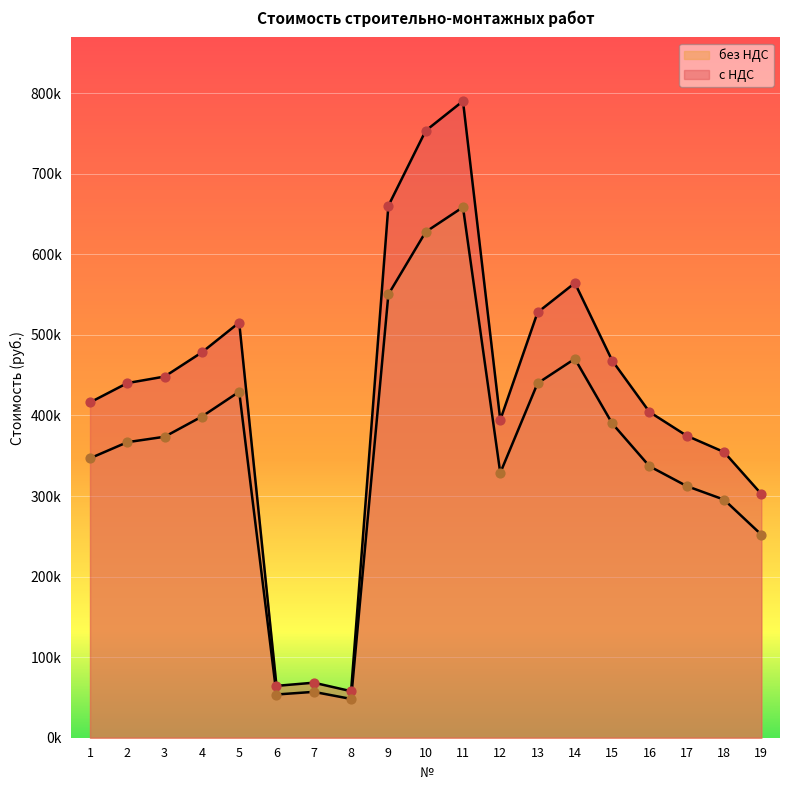

Is the value of без НДС at 17 greater than the value of с НДС at 15?

No